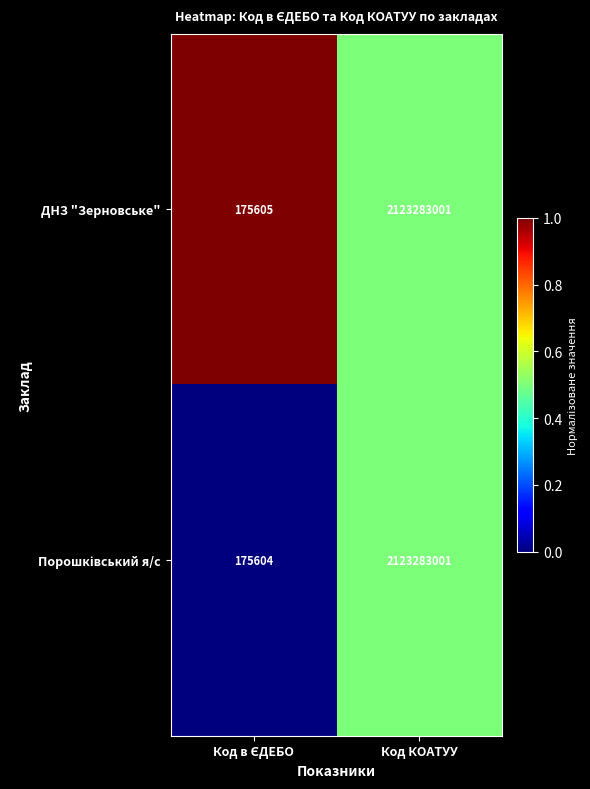

What is the total value across all series at Код КОАТУУ?

4246566002